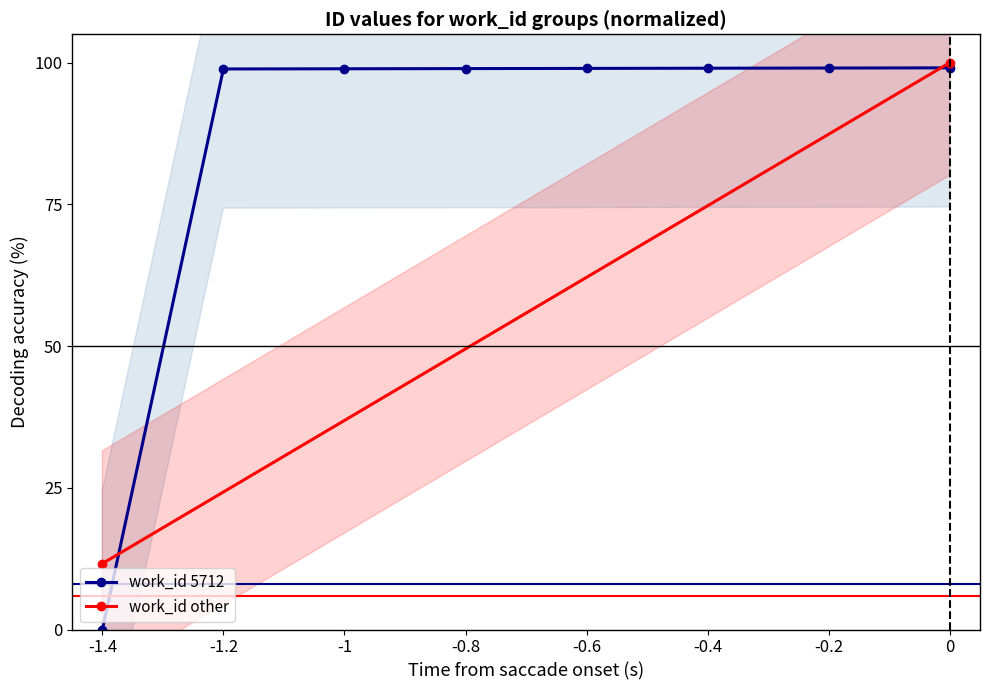

What is the approximate value at -1.2?

98.9